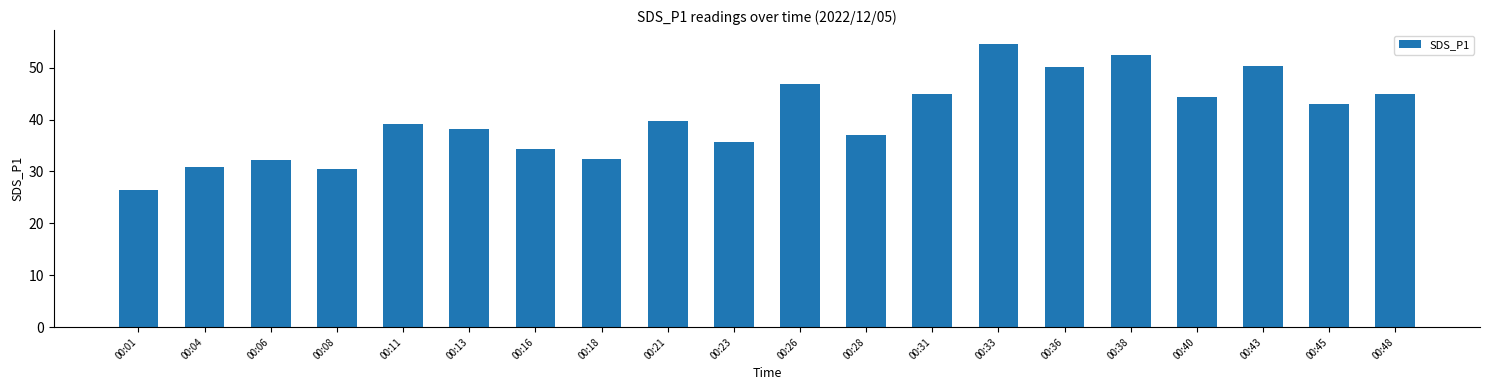

What is the value of the 20th bar from the left?

44.9